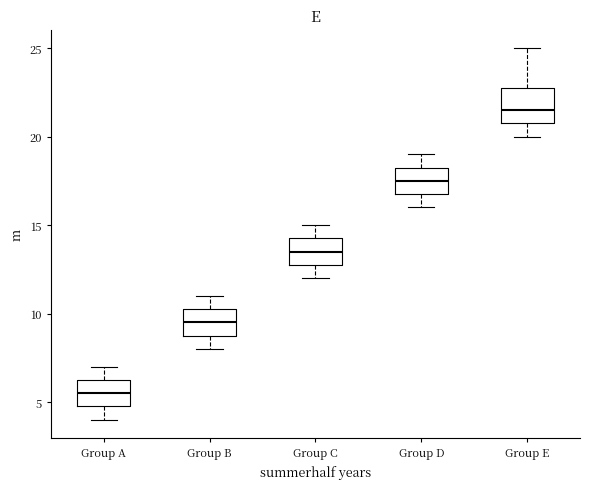

Reading left to right, read every box against the y-axis: the position of its median line, the range the box covers, and the ends of its whiskers. The values are not printed on the chart, so give them approximately, as read against the axis.

Group A: median 5.5, box 5.0 to 6.5, whiskers 4.0 to 7.0
Group B: median 9.5, box 9.0 to 10.5, whiskers 8.0 to 11.0
Group C: median 13.5, box 13.0 to 14.5, whiskers 12.0 to 15.0
Group D: median 17.5, box 17.0 to 18.5, whiskers 16.0 to 19.0
Group E: median 21.5, box 21.0 to 23.0, whiskers 20.0 to 25.0